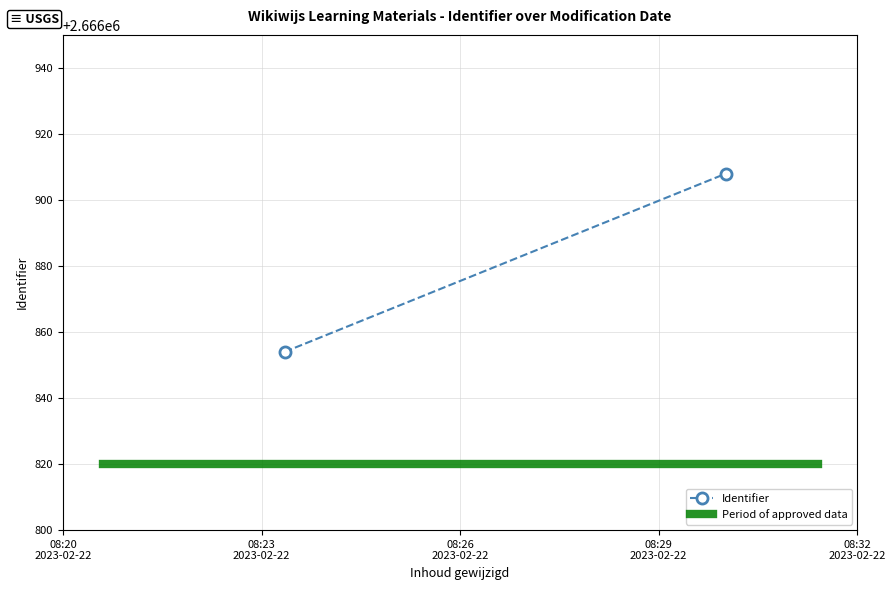

Between 08:20
2023-02-22 and 08:23
2023-02-22, which series saw the biggest shift?

Identifier